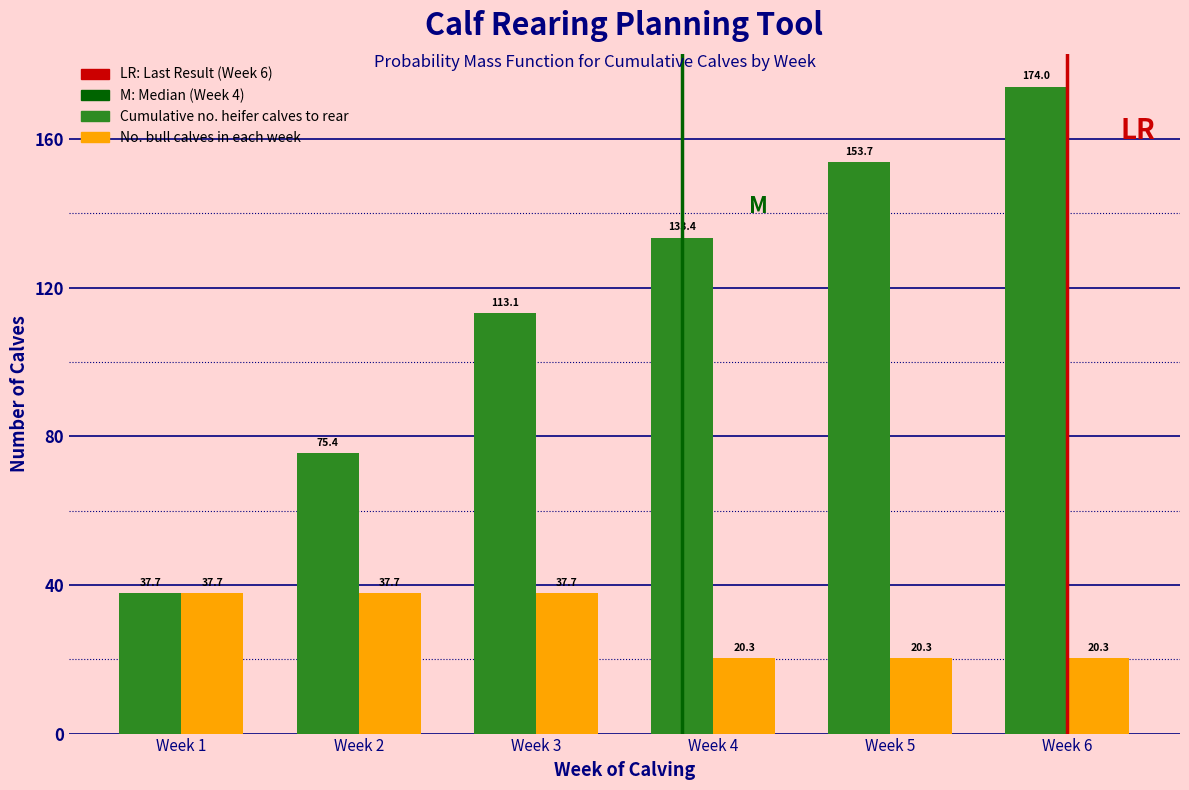

Reading left to right, list all the values displayed in this chart.

Cumulative no. heifer calves to rear: Week 1=37.7	Week 2=75.4	Week 3=113.1	Week 4=133.4	Week 5=153.7	Week 6=174.0
No. bull calves in each week: Week 1=37.7	Week 2=37.7	Week 3=37.7	Week 4=20.3	Week 5=20.3	Week 6=20.3